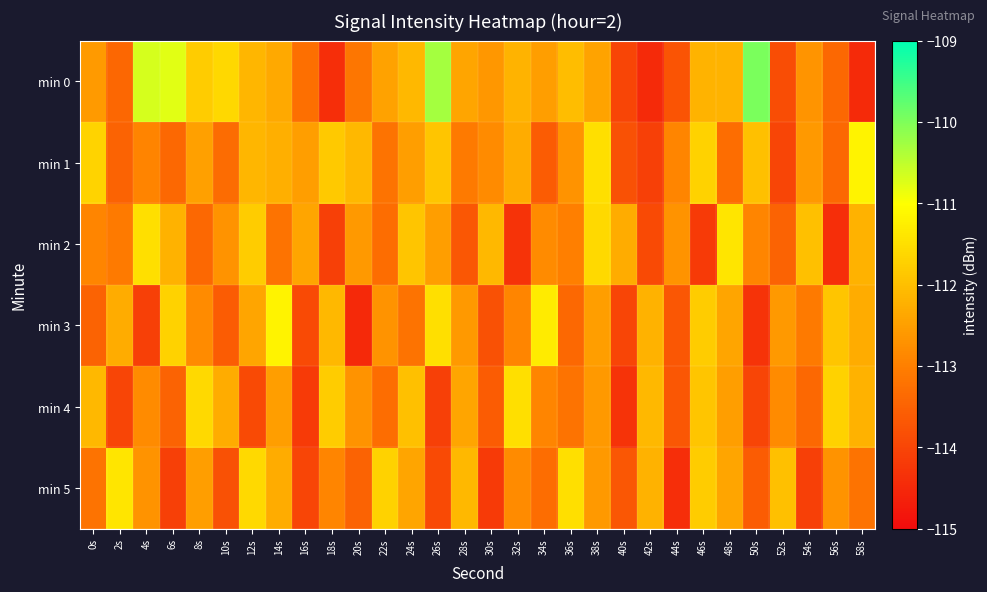

Between 32s and 6s, which is larger?

6s